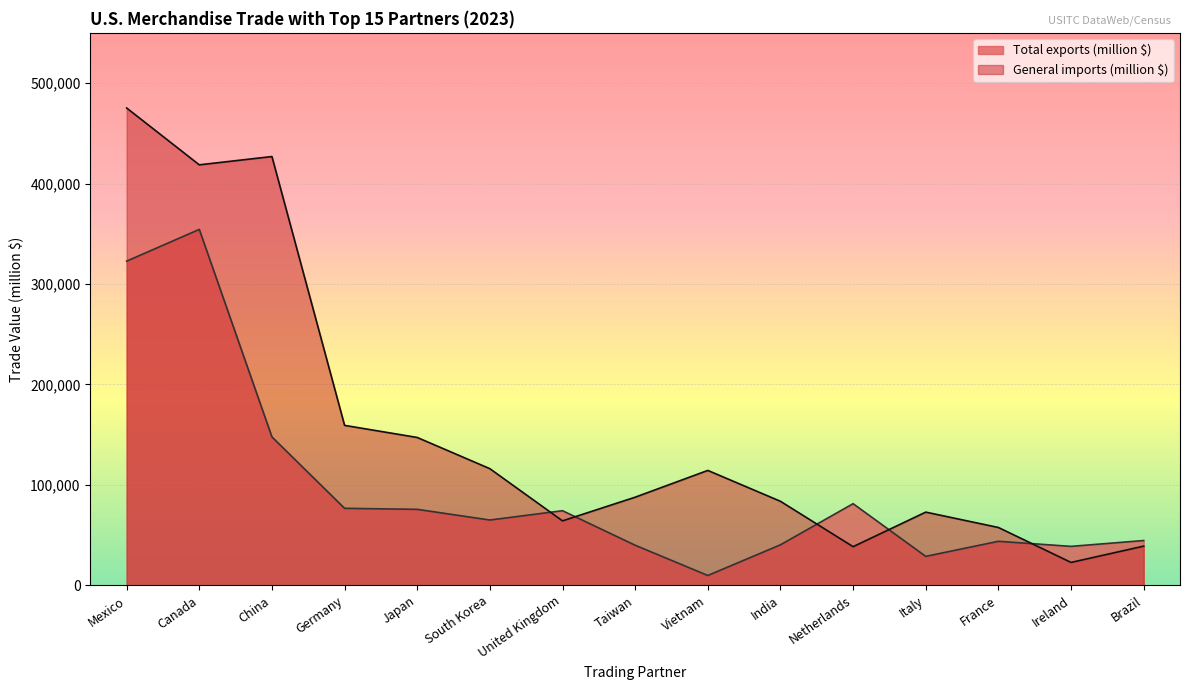

How many values in the General imports (million $) series are below 87767?

7